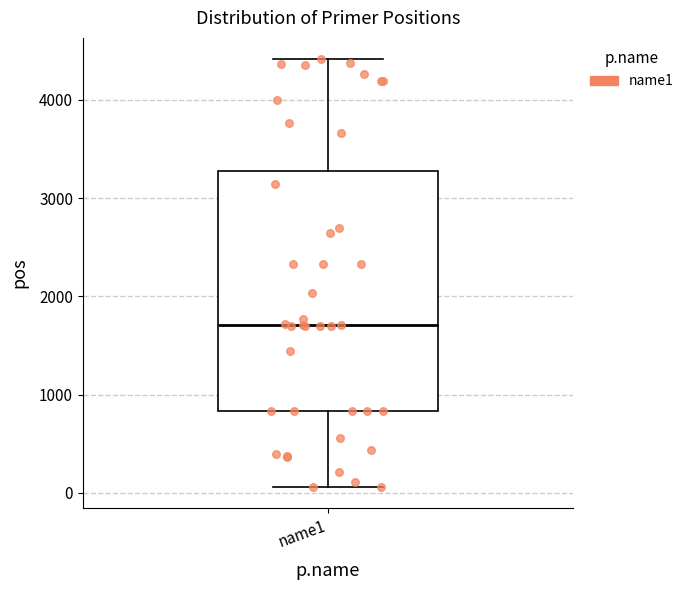

Where does the upper whisker of the box for name1 end on the y-axis? The values are not printed on the chart, so give them approximately, as read against the axis.

4400